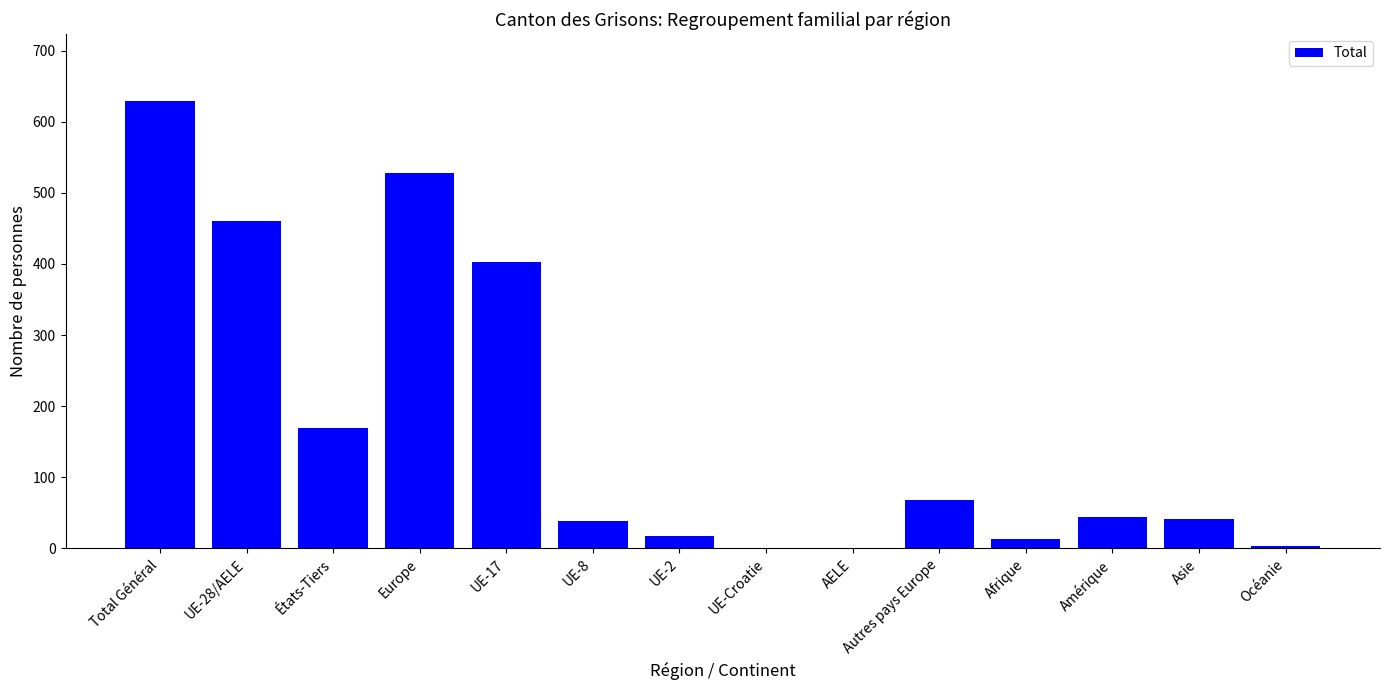

Where does the data first go above 44?

Total Général